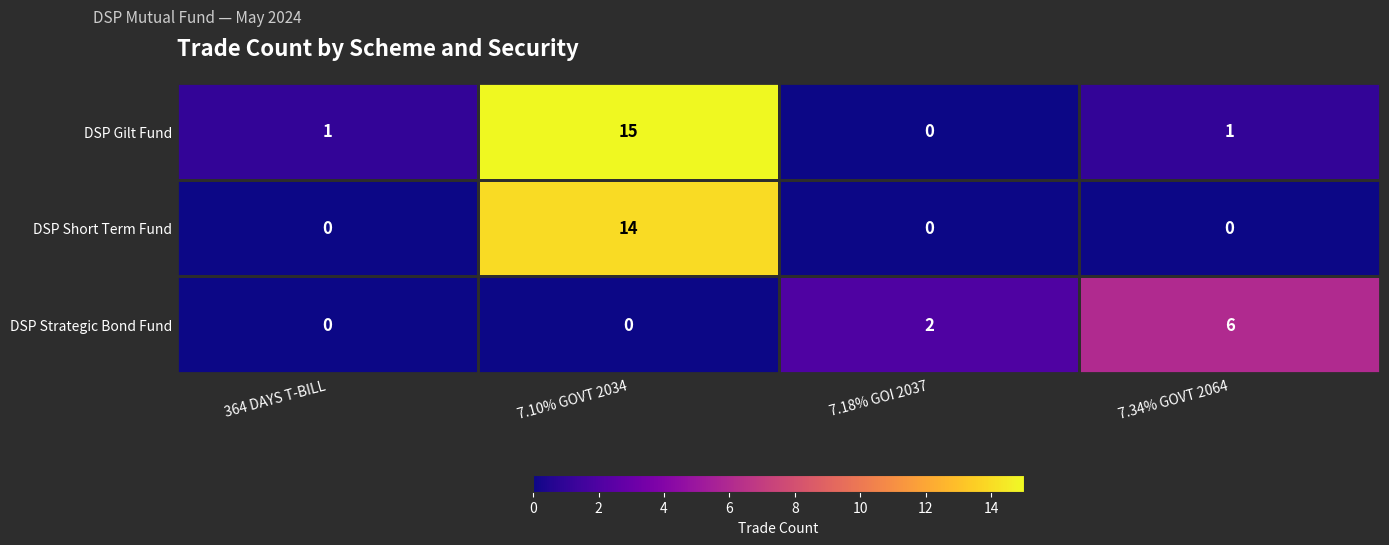

Which series has the largest total across all categories?

DSP Gilt Fund